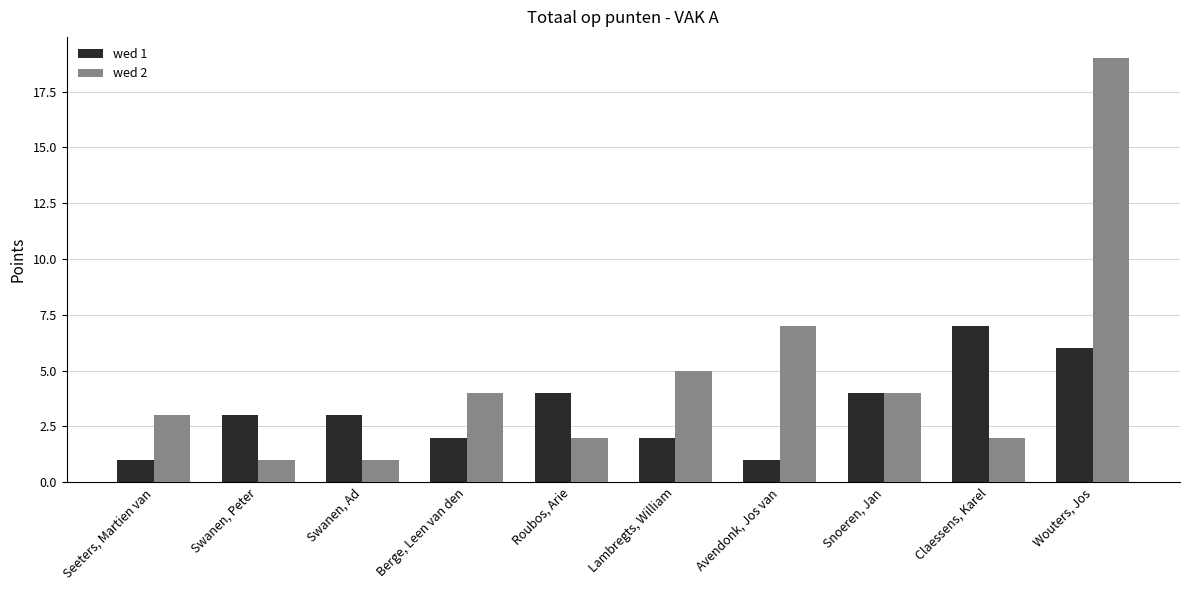

What is the label of the 7th bar from the right?

Berge, Leen van den